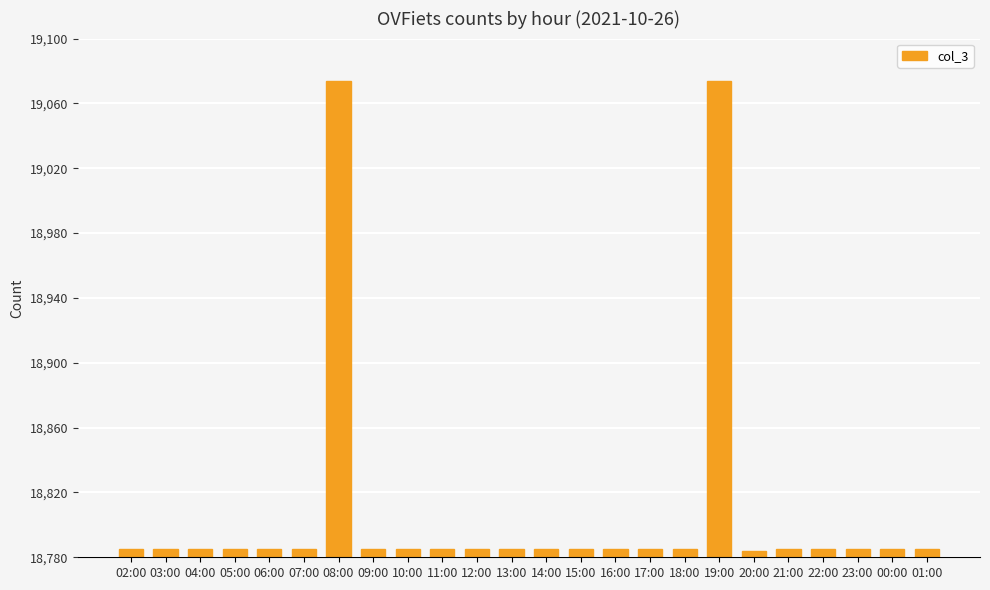

What is the smallest value displayed?

18784